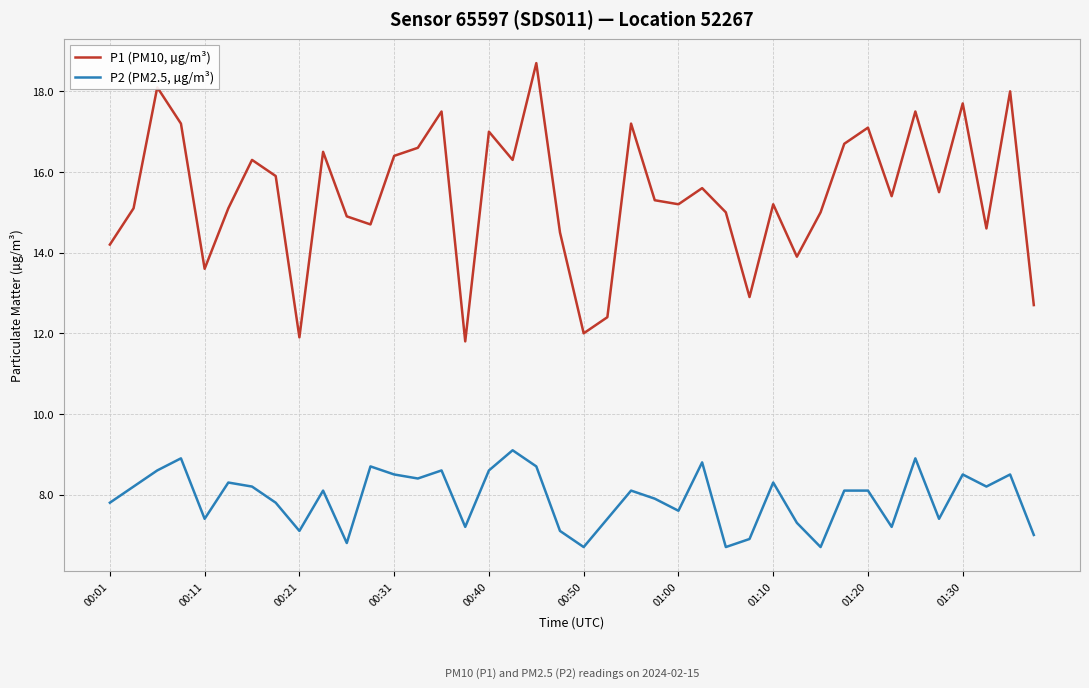

Which series has the largest total across all categories?

P1 (PM10, µg/m³)